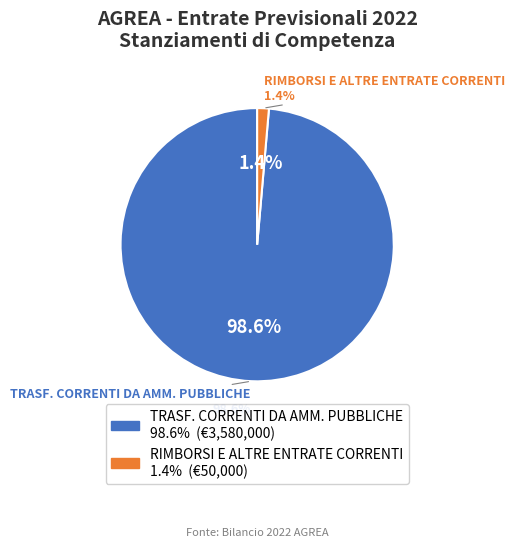

To the nearest percent, what is the difference between the RIMBORSI E ALTRE ENTRATE CORRENTI and TRASFERIMENTI CORRENTI DA AMMINISTRAZIONI PUBBLICHE slice percentages?

97%